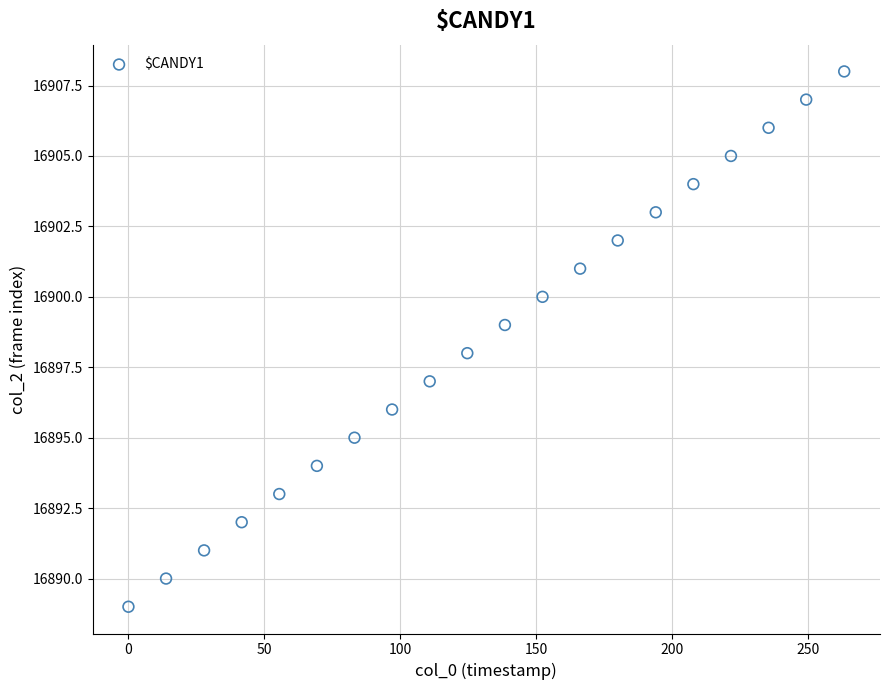

What is the range of Y values (max minus min)?

19